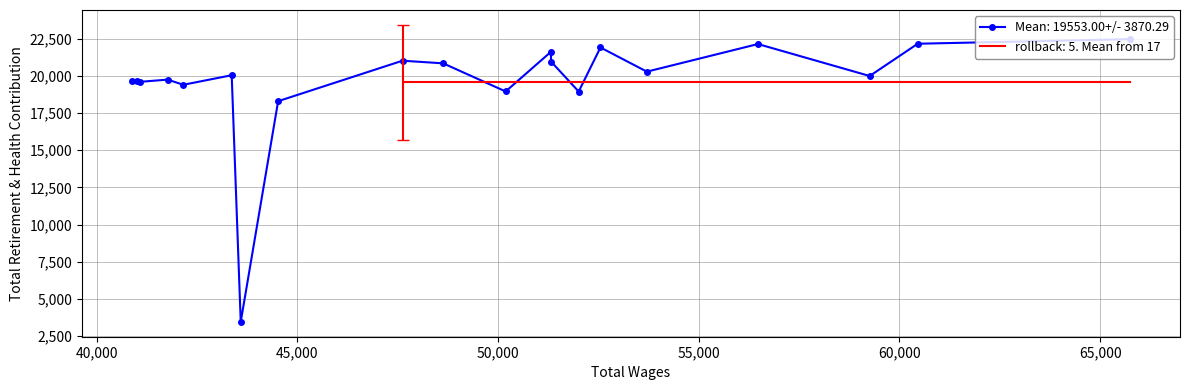

Where is the first local maximum?

3